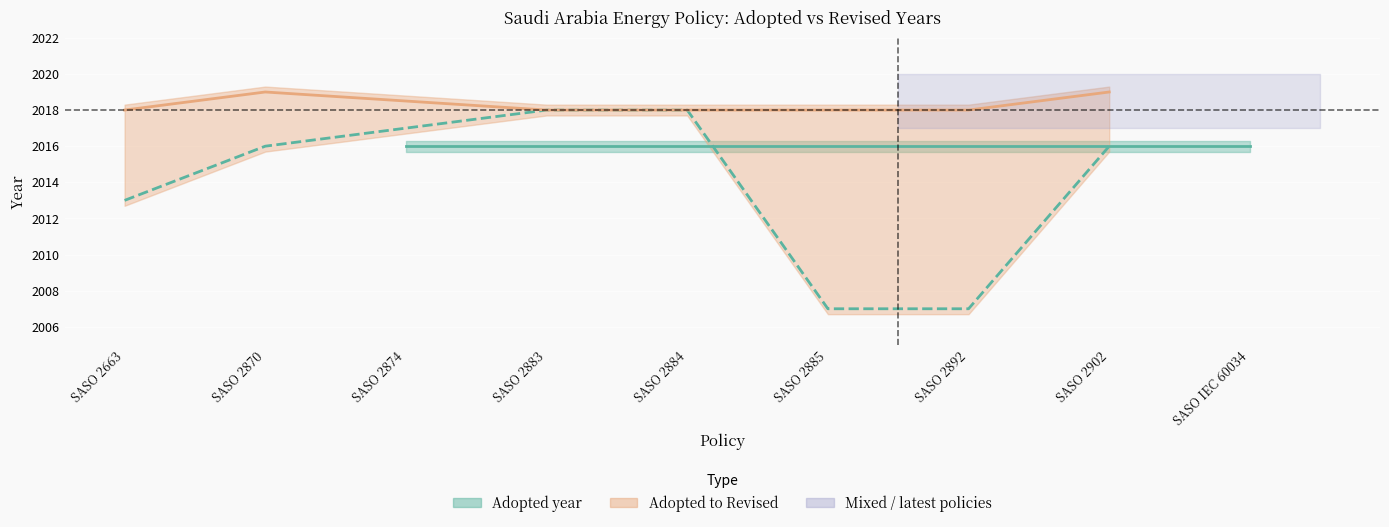

The Adopted series shows 2007 at SASO 2885. True or false?

True